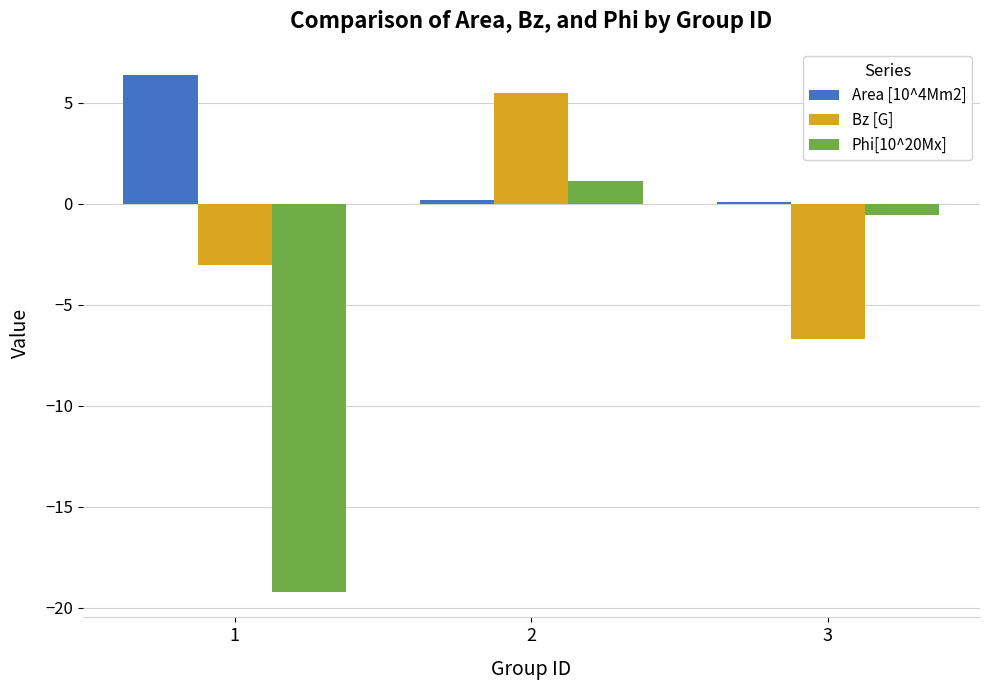

Is the value of Bz [G] at 1 greater than the value of Area [10^4Mm2] at 2?

No